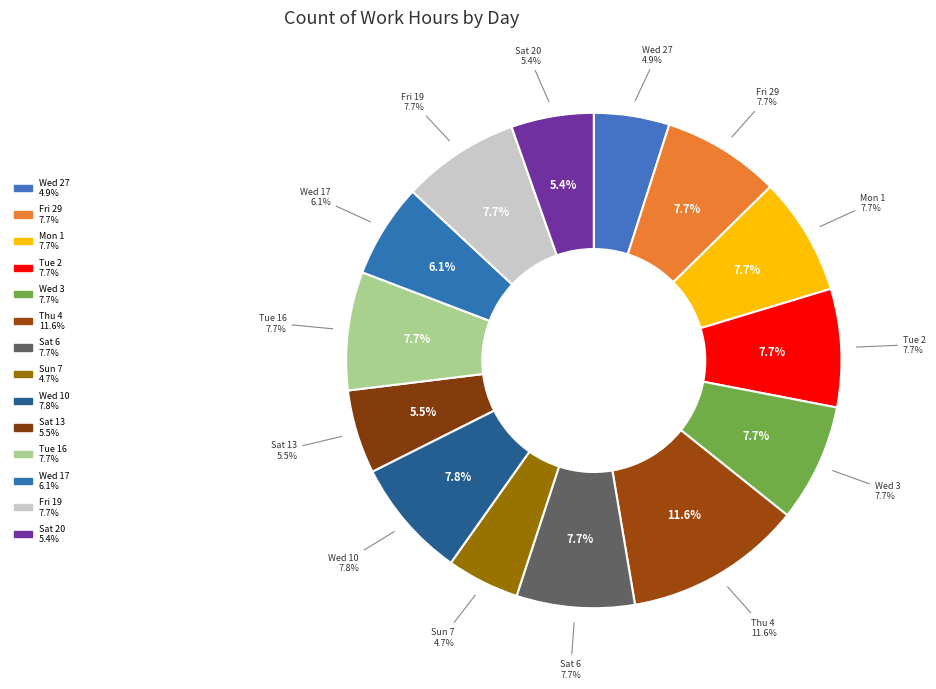

Count the number of slices in the pie.

14